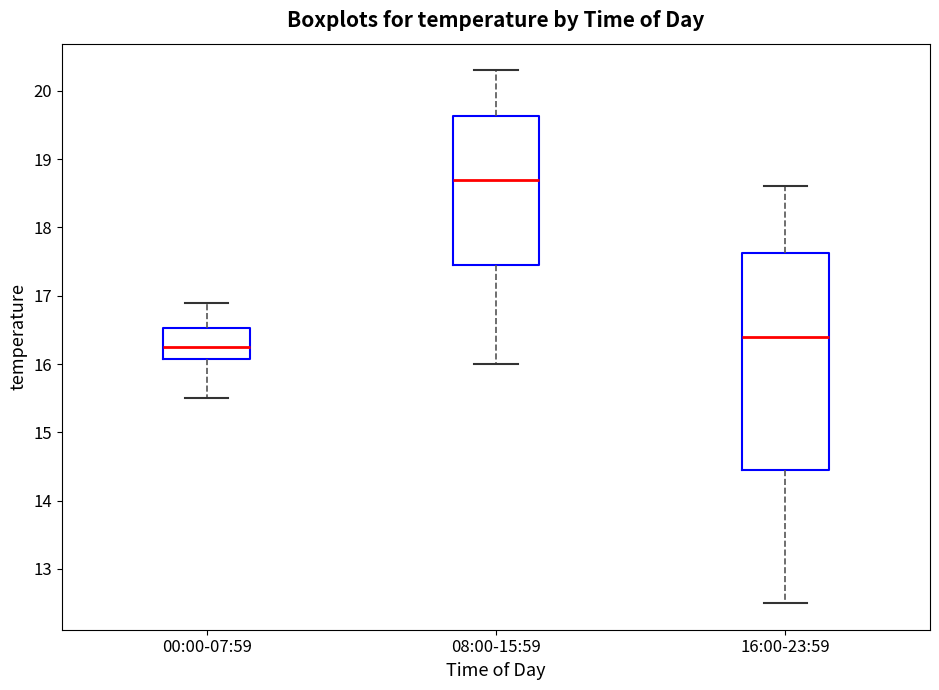

Comparing the boxes themselves (not the whiskers), which one is the tallest?

16:00-23:59